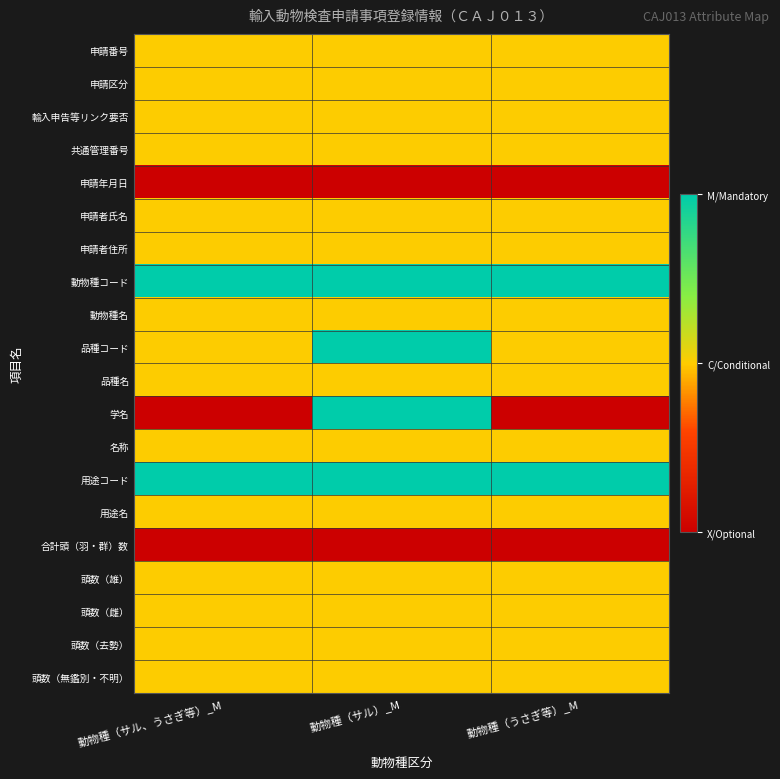

How many categories are shown in the chart?

3